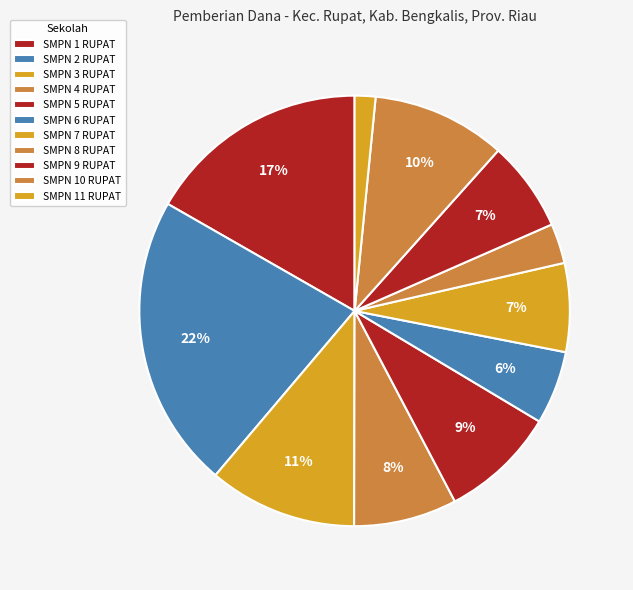

What is the total percentage of SMPN 5 RUPAT and SMPN 1 RUPAT?

25.4%